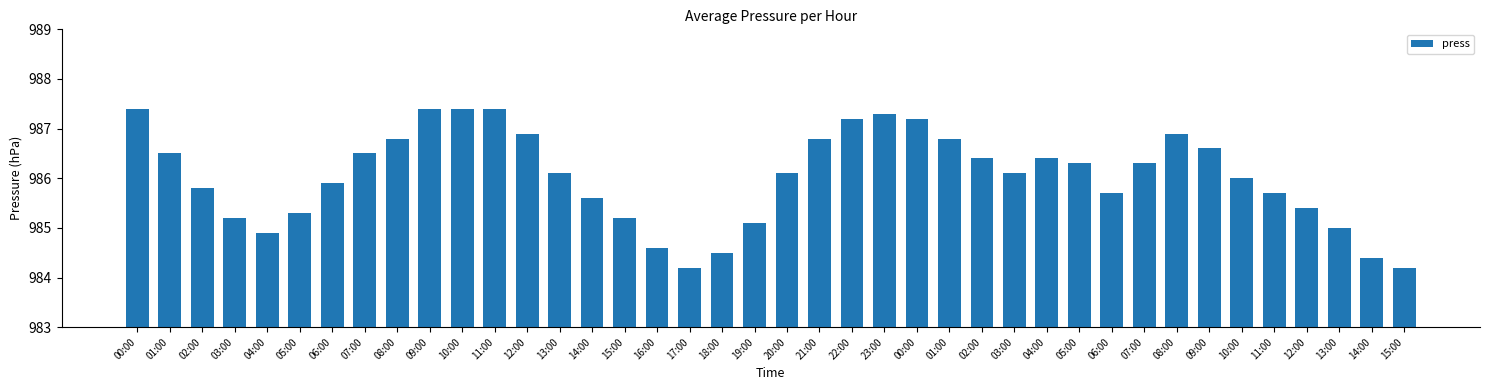

List the labels in order of value, smallest first.

17:00, 15:00, 14:00, 18:00, 16:00, 04:00, 13:00, 19:00, 03:00, 15:00, 05:00, 12:00, 14:00, 06:00, 11:00, 02:00, 06:00, 10:00, 13:00, 20:00, 03:00, 05:00, 07:00, 02:00, 04:00, 01:00, 07:00, 09:00, 08:00, 21:00, 01:00, 12:00, 08:00, 22:00, 00:00, 23:00, 00:00, 09:00, 10:00, 11:00